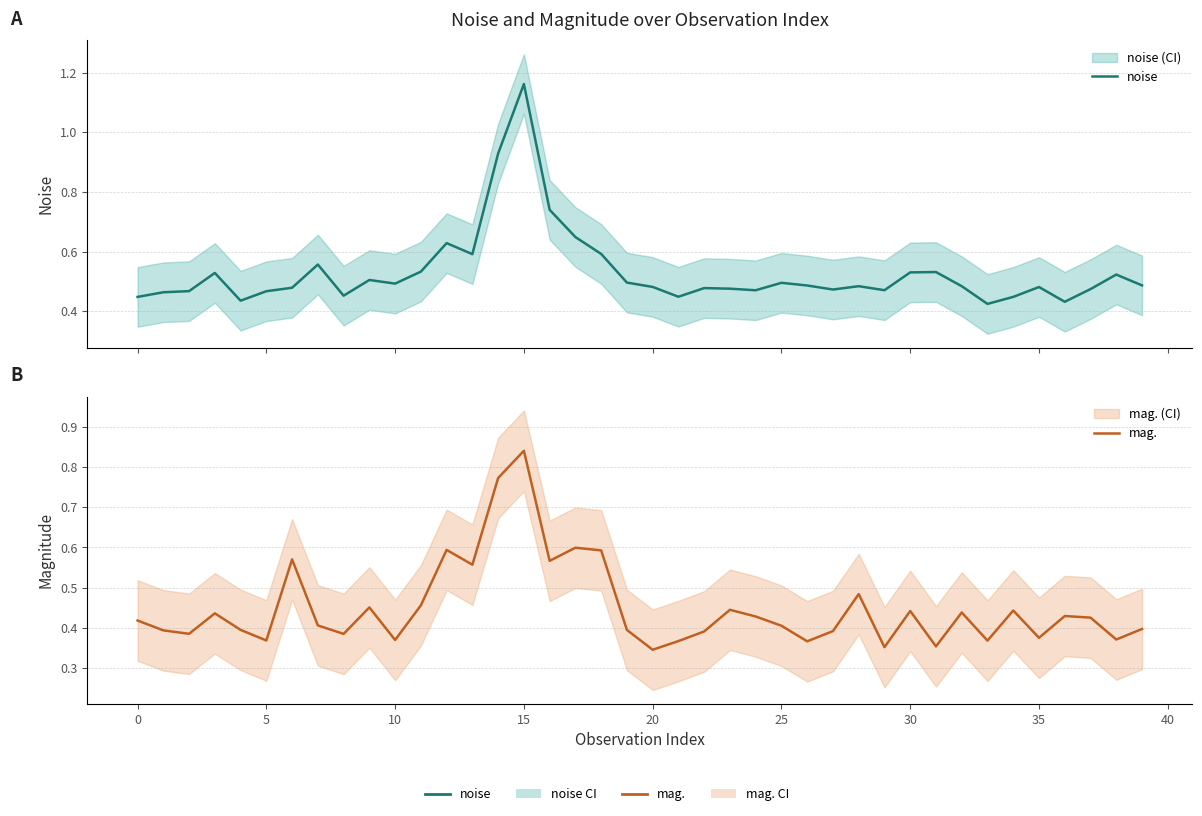

Does the chart have visible grid lines?

Yes